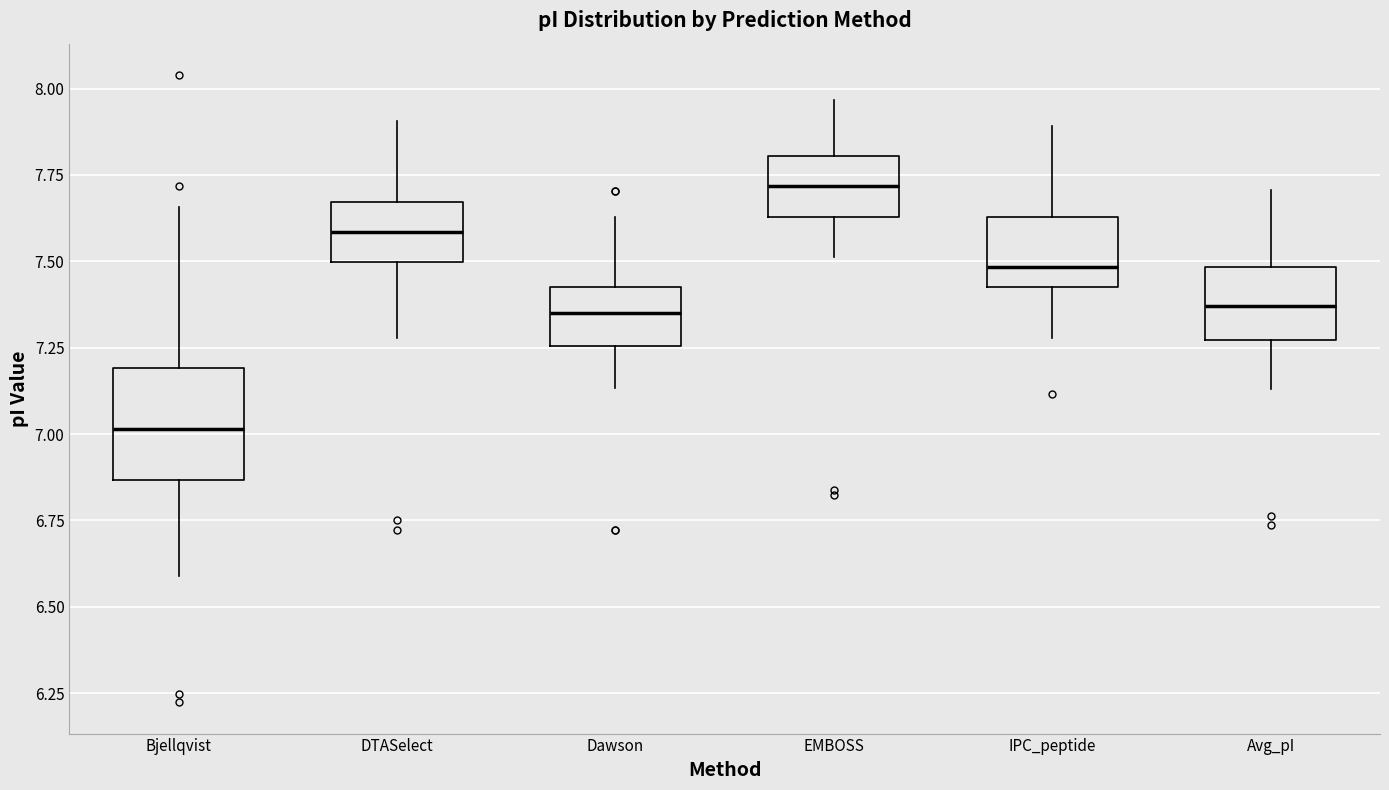

Reading left to right, transcribe this box plot: for each box, give where its median line is, the range the box spans, and where its two whiskers end, as read against the y-axis. The values are not printed on the chart, so give them approximately, as read against the axis.

Bjellqvist: median 7.00, box 6.85 to 7.20, whiskers 6.60 to 7.65
DTASelect: median 7.60, box 7.50 to 7.65, whiskers 7.30 to 7.90
Dawson: median 7.35, box 7.25 to 7.40, whiskers 7.15 to 7.65
EMBOSS: median 7.70, box 7.65 to 7.80, whiskers 7.50 to 7.95
IPC_peptide: median 7.50, box 7.40 to 7.65, whiskers 7.30 to 7.90
Avg_pI: median 7.35, box 7.25 to 7.50, whiskers 7.15 to 7.70